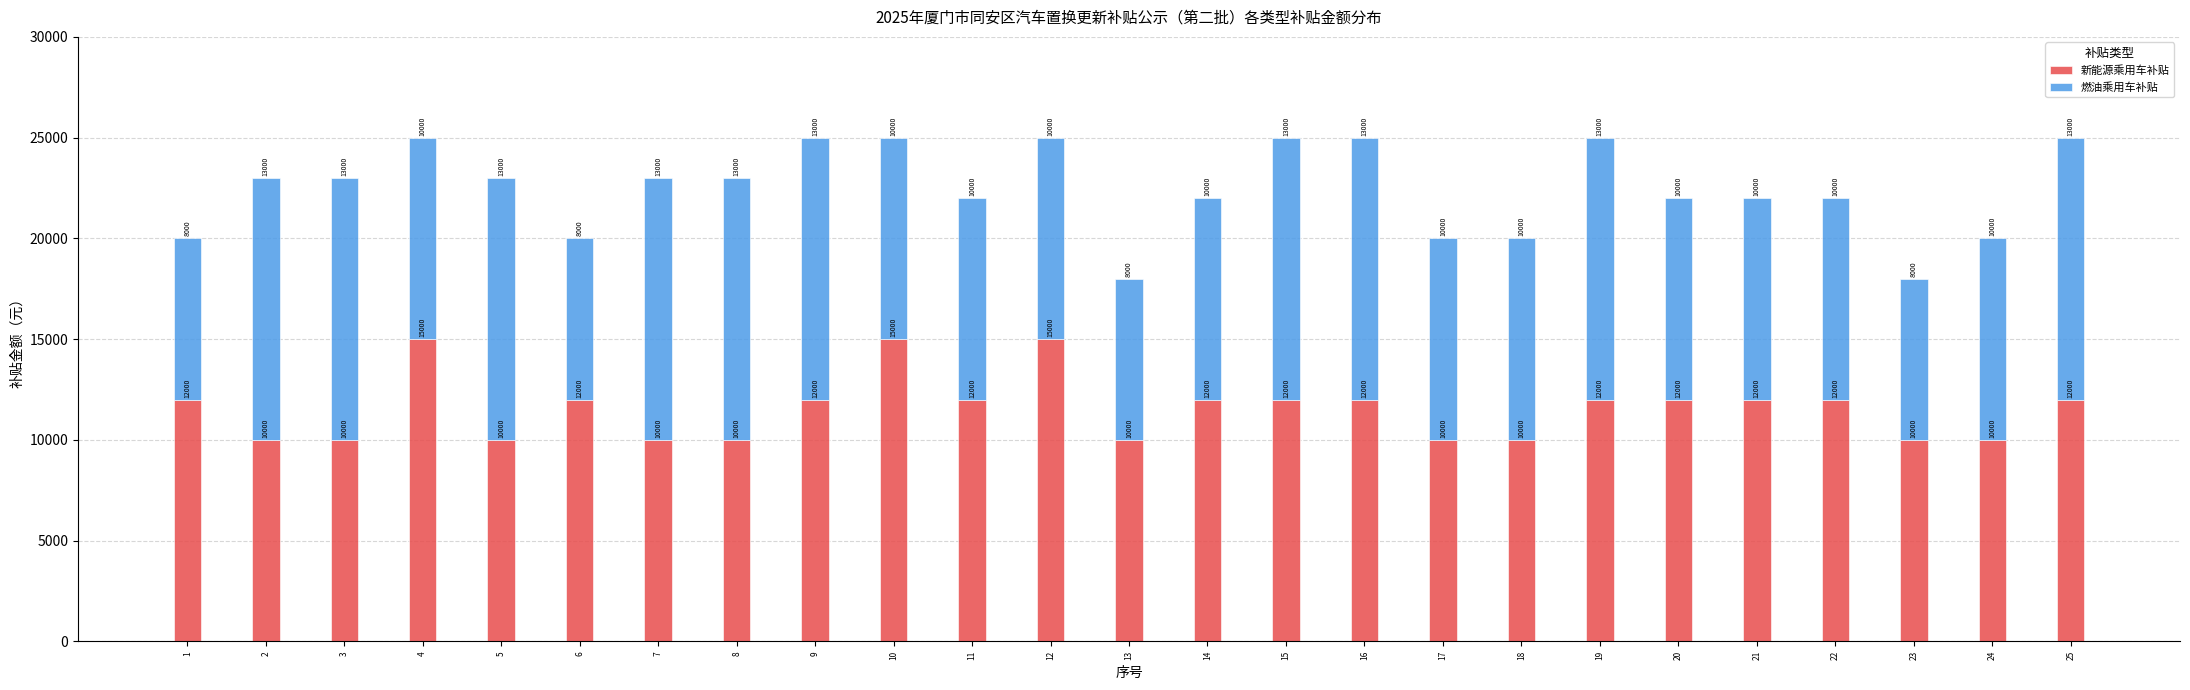

Reading left to right, transcribe the values for 新能源乘用车补贴.

12000	10000	10000	15000	10000	12000	10000	10000	12000	15000	12000	15000	10000	12000	12000	12000	10000	10000	12000	12000	12000	12000	10000	10000	12000